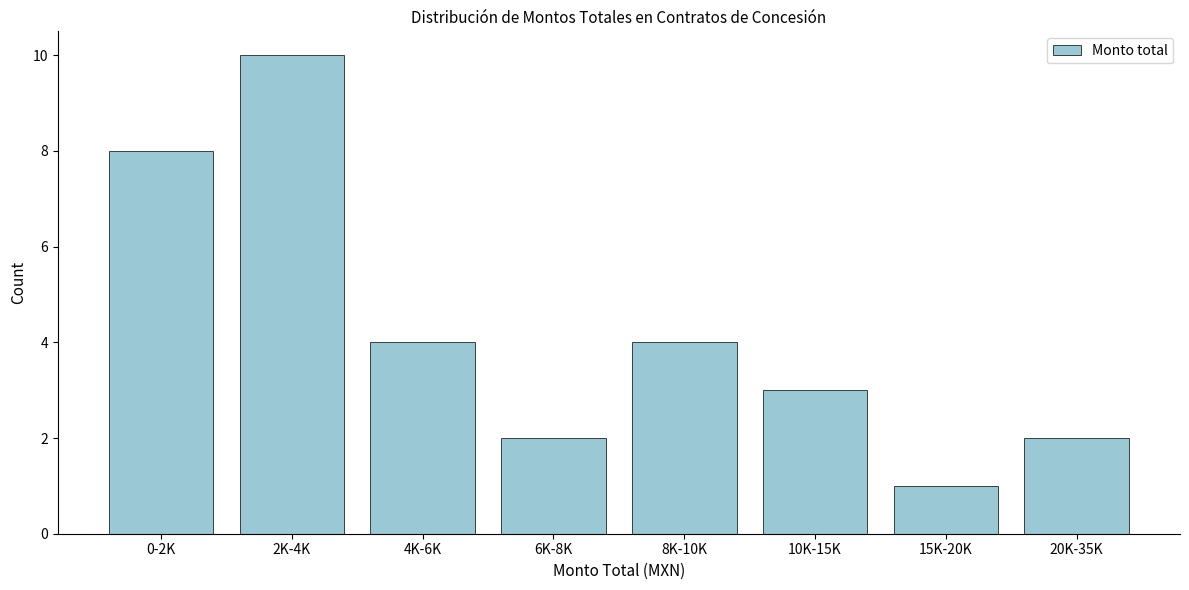

Reading right to left, extract all data points from this chart.

2	1	3	4	2	4	10	8